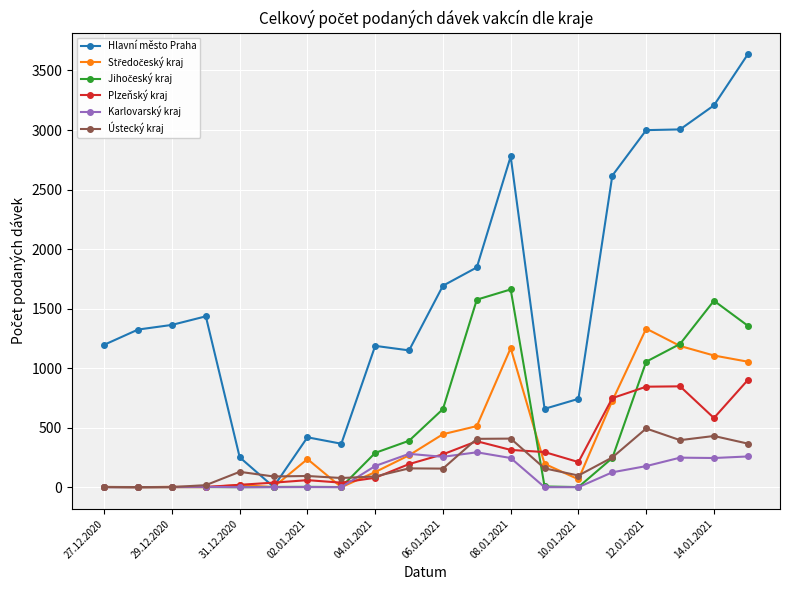

True or false: Karlovarský kraj has more than 2 points higher than both neighbors.

True